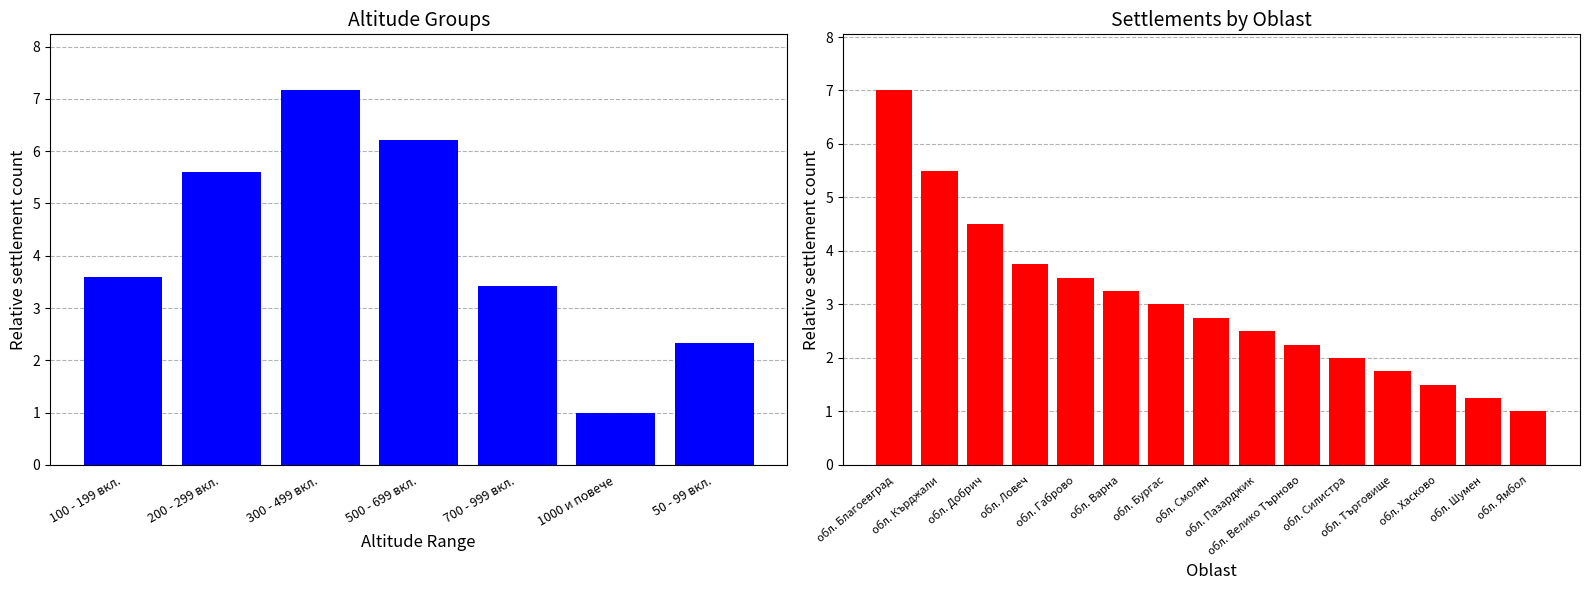

What is the change in value from обл. Кърджали to обл. Добрич?

-1.0